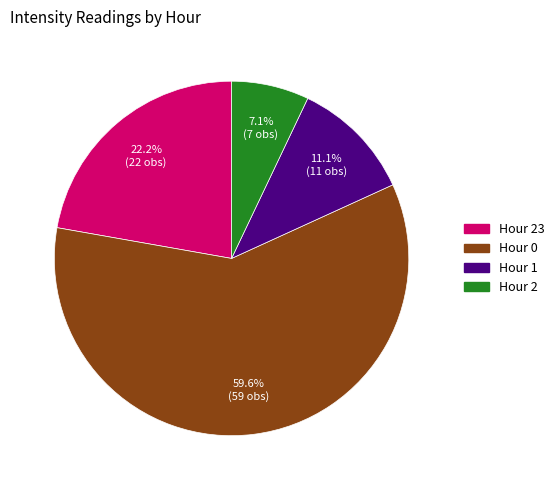

Is there any slice that represents more than half of the pie?

Yes